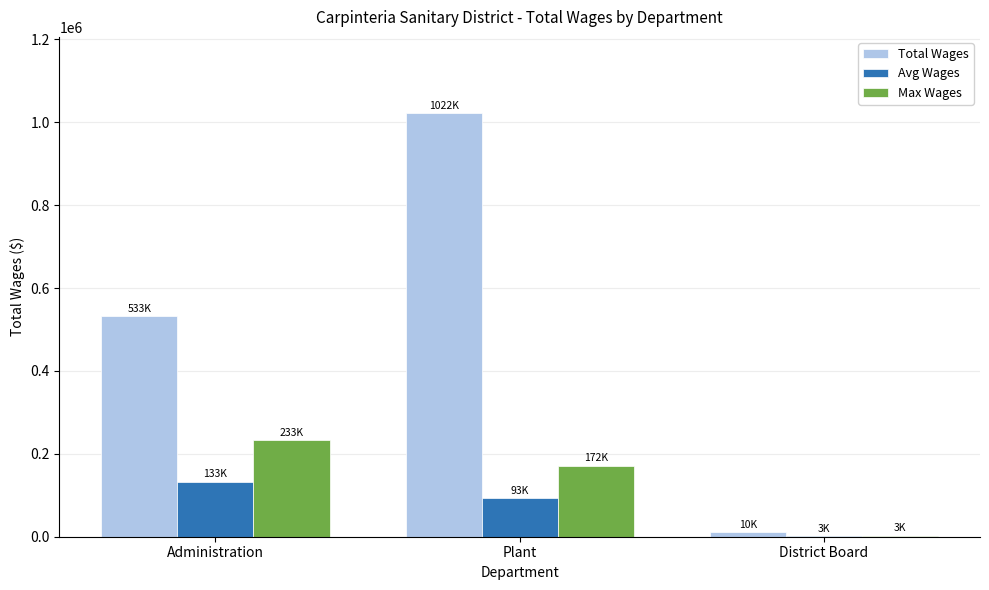

True or false: Avg Wages has a value of 207136.7 at Administration.

False